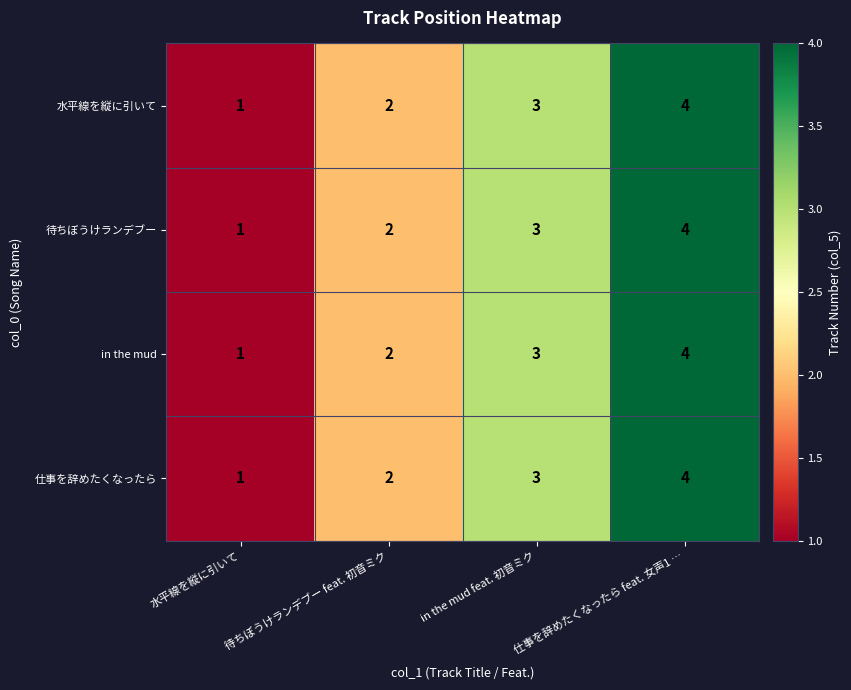

How many 仕事を辞めたくなったら values are between 2 and 4?

3